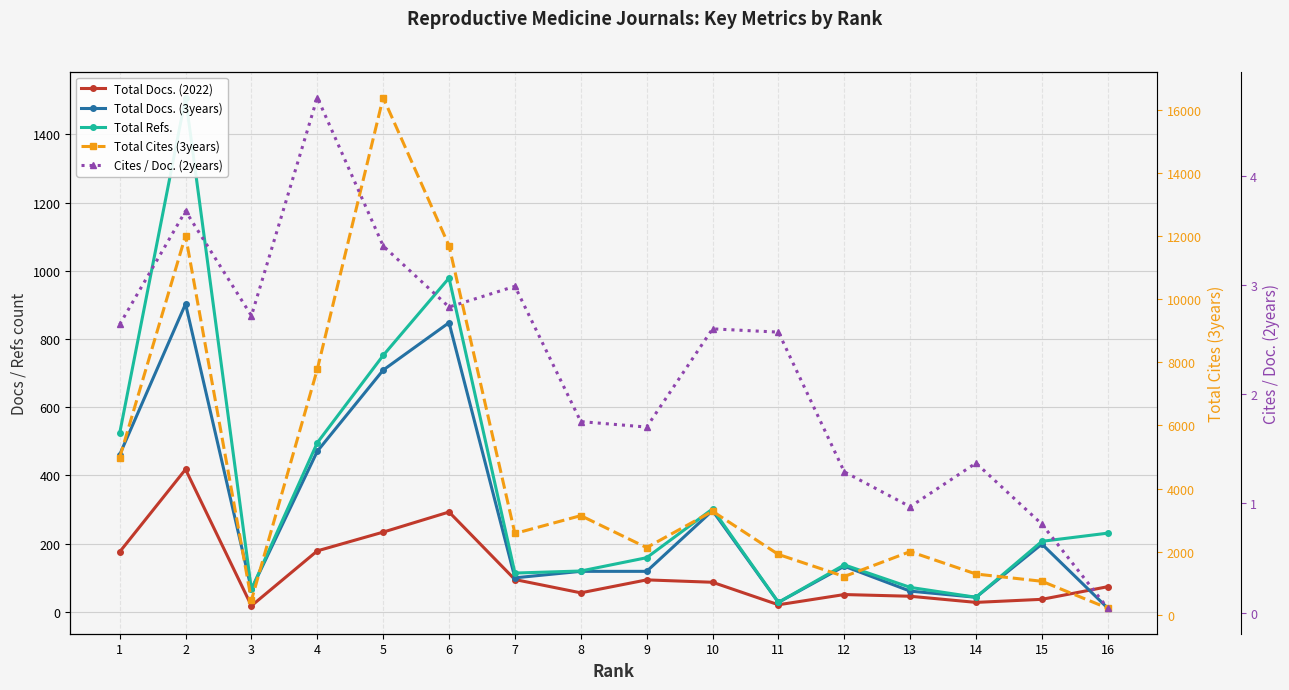

What is the total value across all series at 15?

1505.8